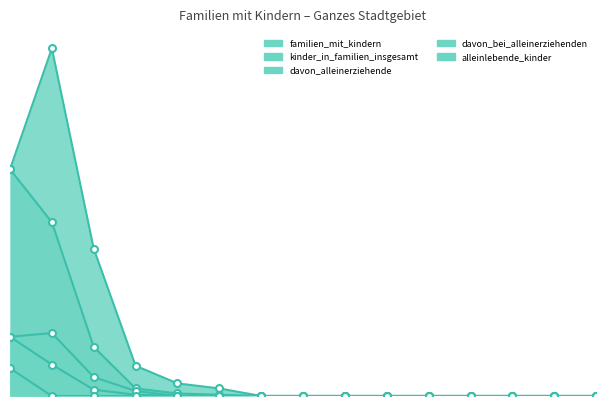

Reading left to right, transcribe all the data shown in this chart.

familien_mit_kindern: 180	138	39	6	2	1	0	0	0	0	0	0	0	0	0
kinder_in_familien_insgesamt: 180	276	117	24	10	6	0	0	0	0	0	0	0	0	0
davon_alleinerziehende: 47	25	5	1	0	0	0	0	0	0	0	0	0	0	0
davon_bei_alleinerziehenden: 47	50	15	4	0	0	0	0	0	0	0	0	0	0	0
alleinlebende_kinder: 22	0	0	0	0	0	0	0	0	0	0	0	0	0	0